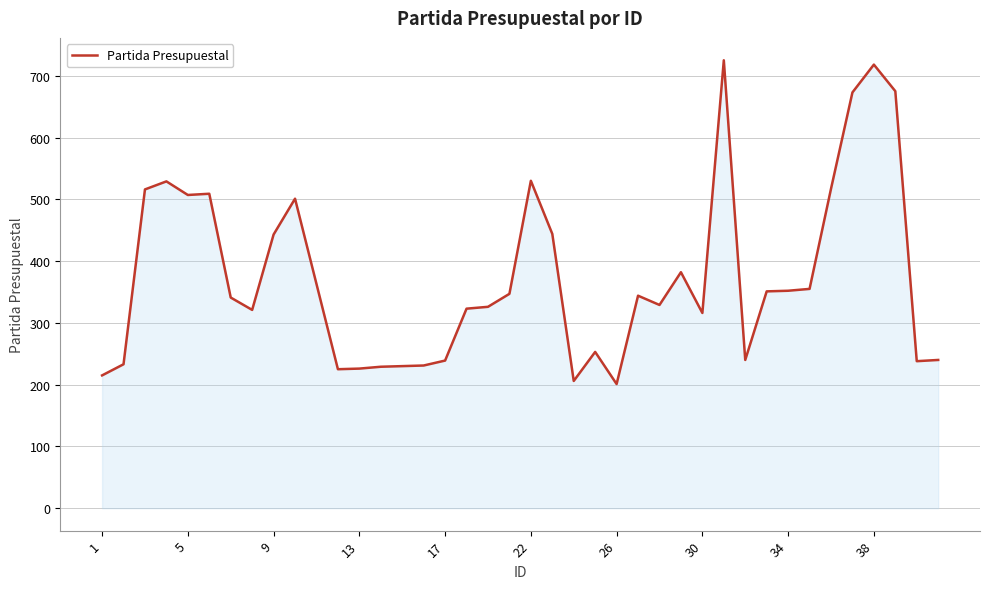

What is the greatest value displayed?

725